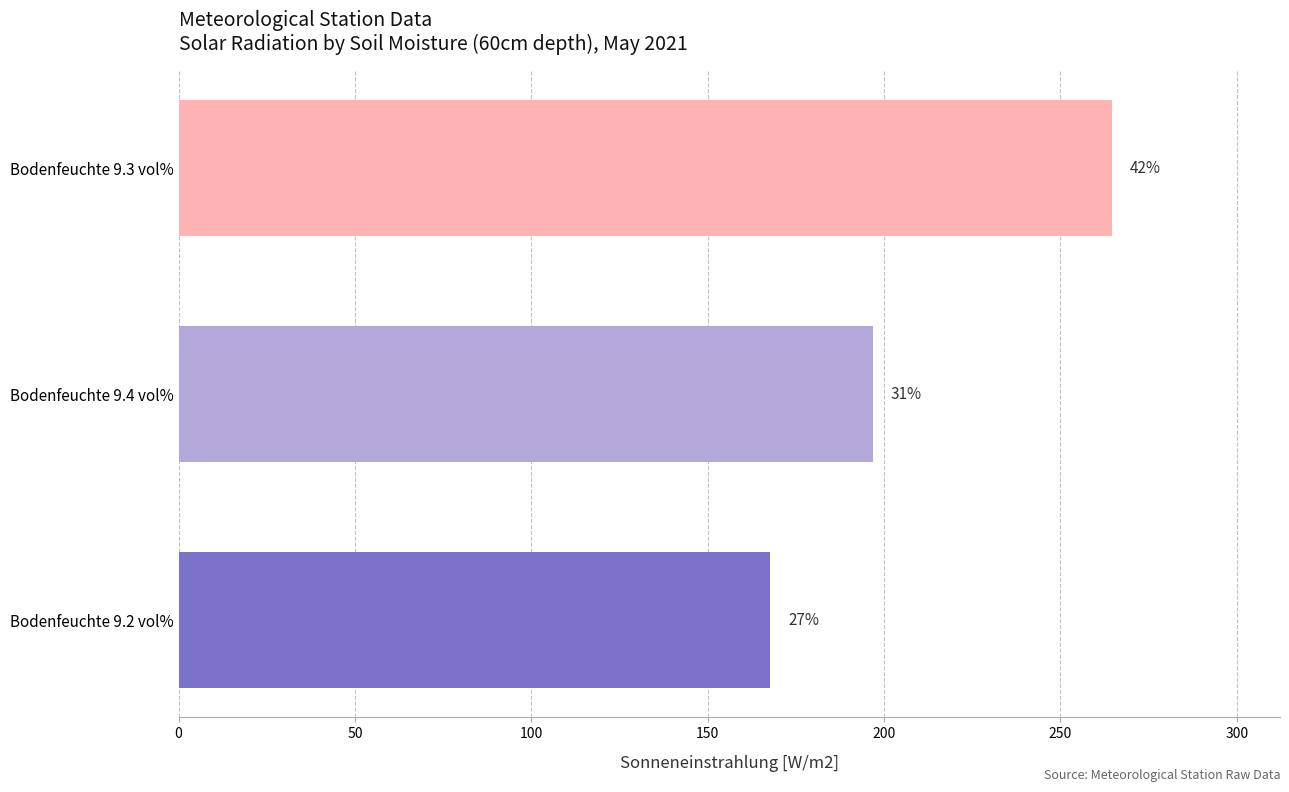

What is the average value?

209.7